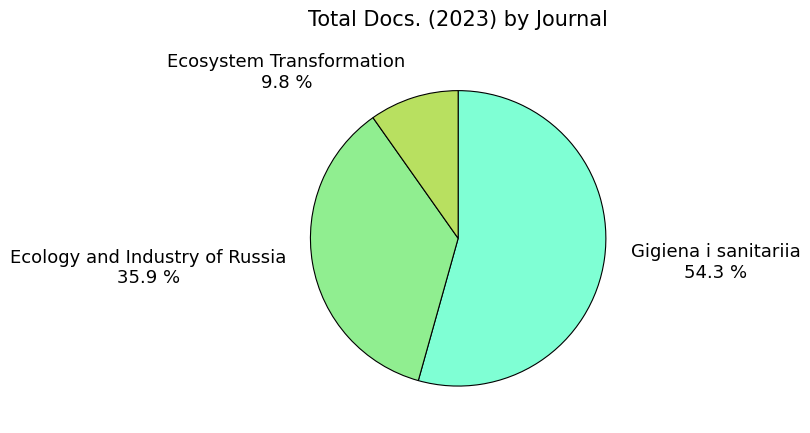

What is the ratio of the value at Ecology and Industry of Russia to the value at Gigiena i sanitariia?

0.7